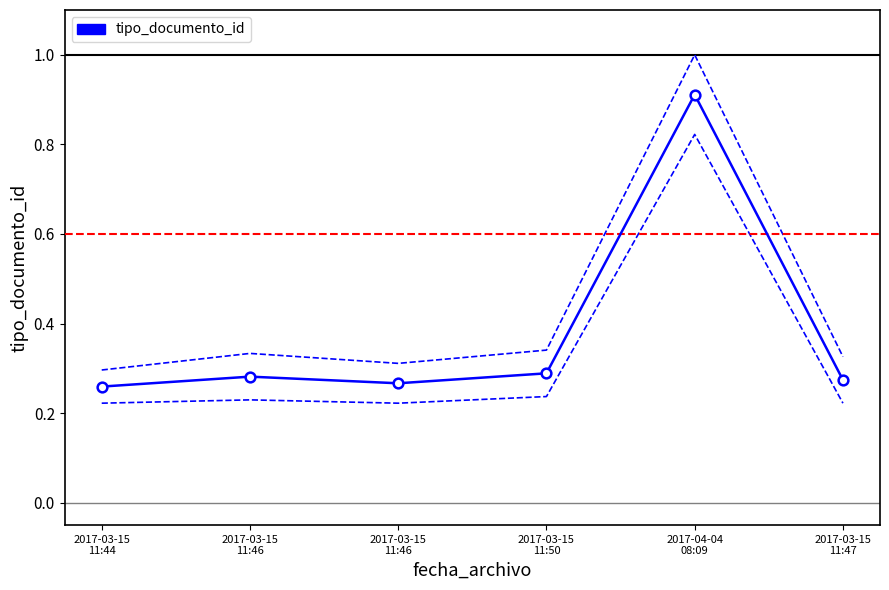

Reading left to right, list all the values displayed in this chart.

2017-03-15
11:44=0.3	2017-03-15
11:46=0.3	2017-03-15
11:46=0.3	2017-03-15
11:50=0.3	2017-04-04
08:09=0.9	2017-03-15
11:47=0.3